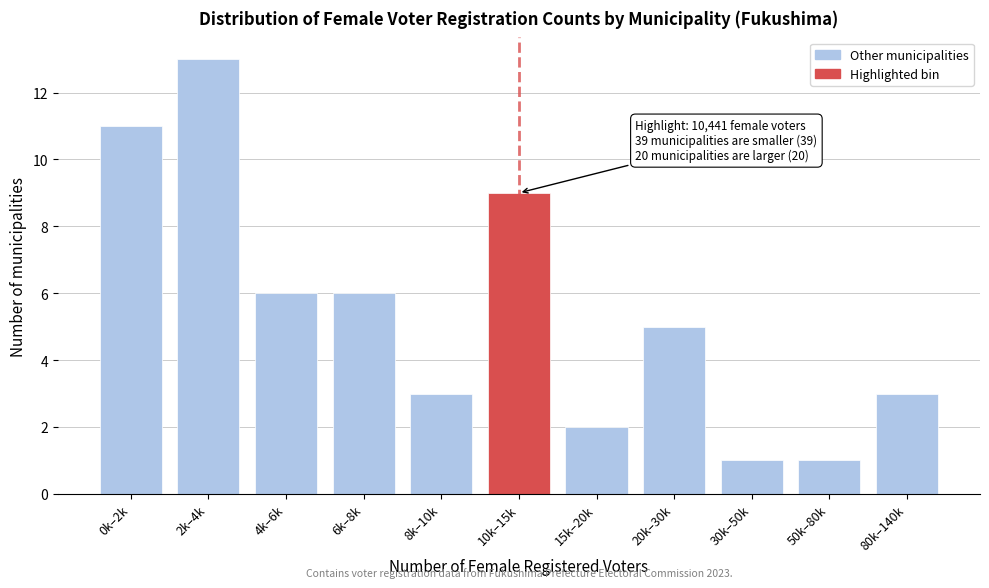

Reading left to right, transcribe all the data shown in this chart.

0k–2k=11	2k–4k=13	4k–6k=6	6k–8k=6	8k–10k=3	10k–15k=9	15k–20k=2	20k–30k=5	30k–50k=1	50k–80k=1	80k–140k=3